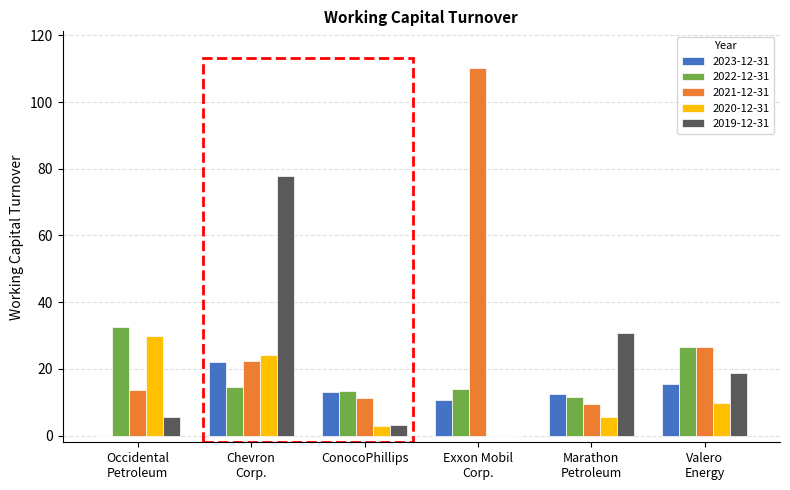

True or false: 2019-12-31 has a value of 5.5 at Occidental
Petroleum.

True